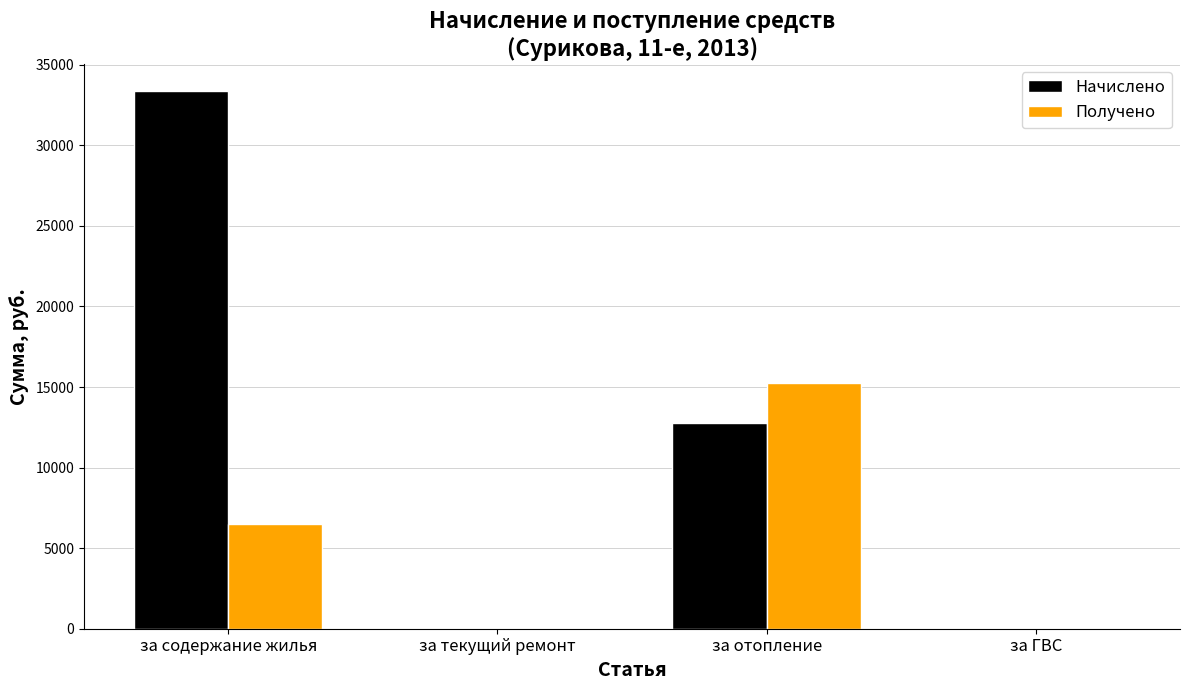

Reading right to left, extract all data points from this chart.

Начислено: за ГВС=0.0	за отопление=12793.0	за текущий ремонт=0.0	за содержание жилья=33381.3
Получено: за ГВС=0.0	за отопление=15221.7	за текущий ремонт=0.0	за содержание жилья=6478.3